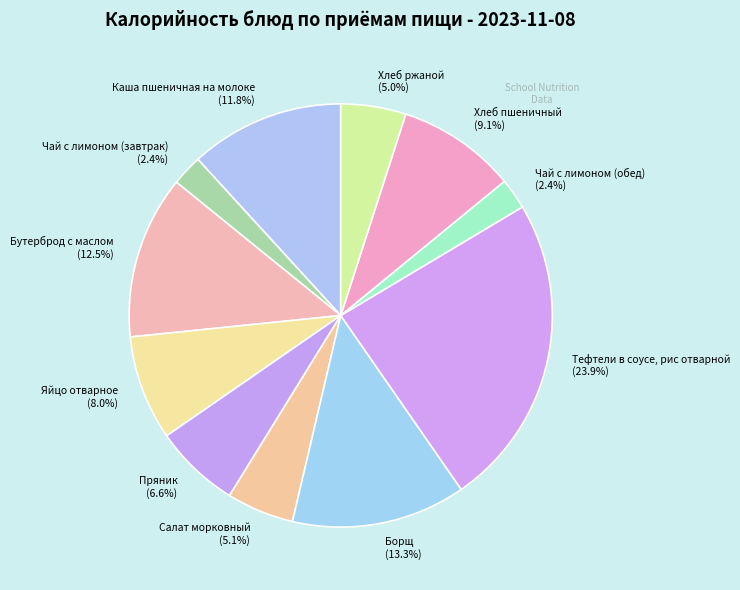

Which category has the biggest portion of the pie?

Тефтели в соусе, рис отварной